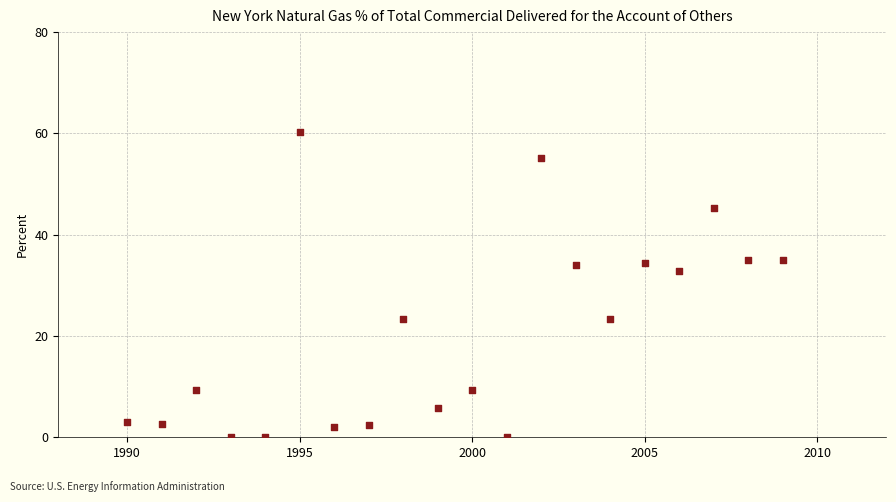

What is the range of X values (max minus min)?

19.0